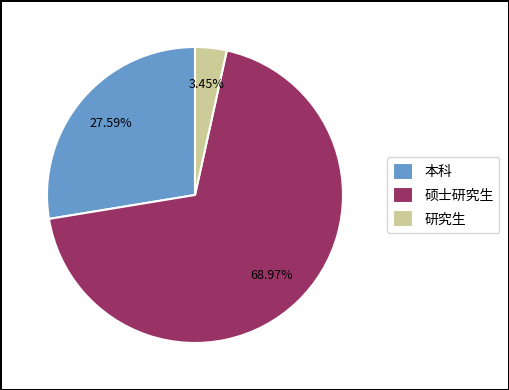

Is the sum of 本科 and 研究生 greater than half?

No